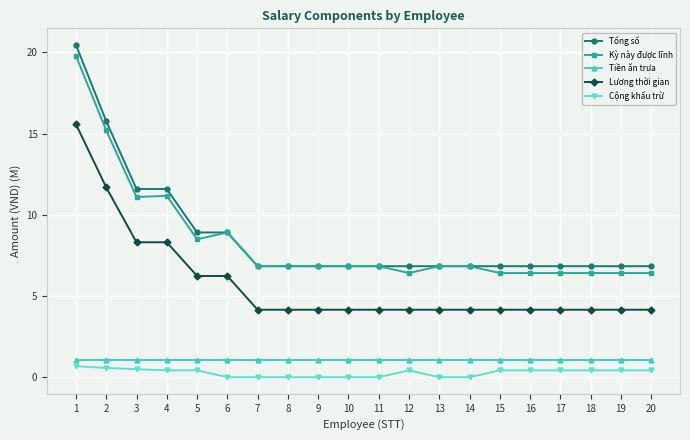

Is the value of Tổng số at 3 greater than the value of Cộng khấu trừ at 6?

Yes